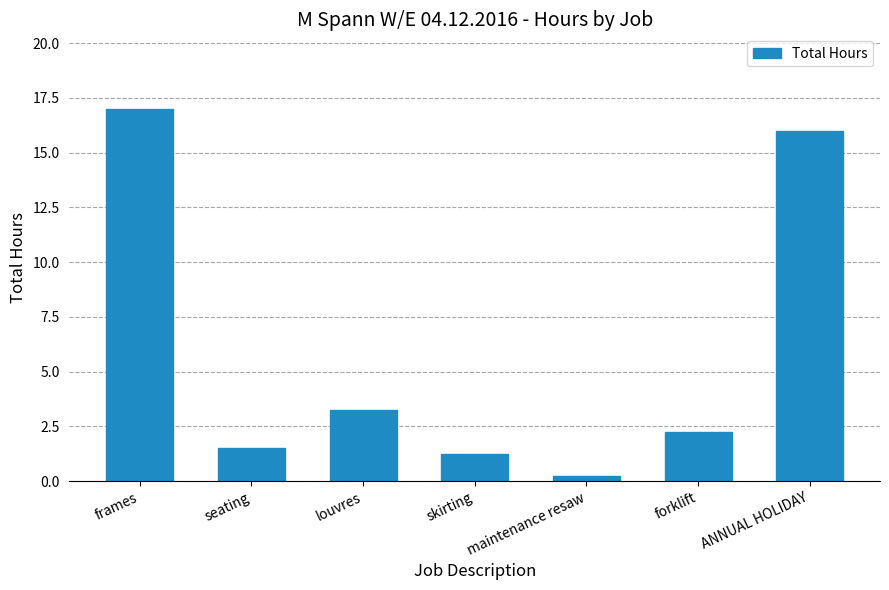

Which has a higher value, maintenance resaw or skirting?

skirting